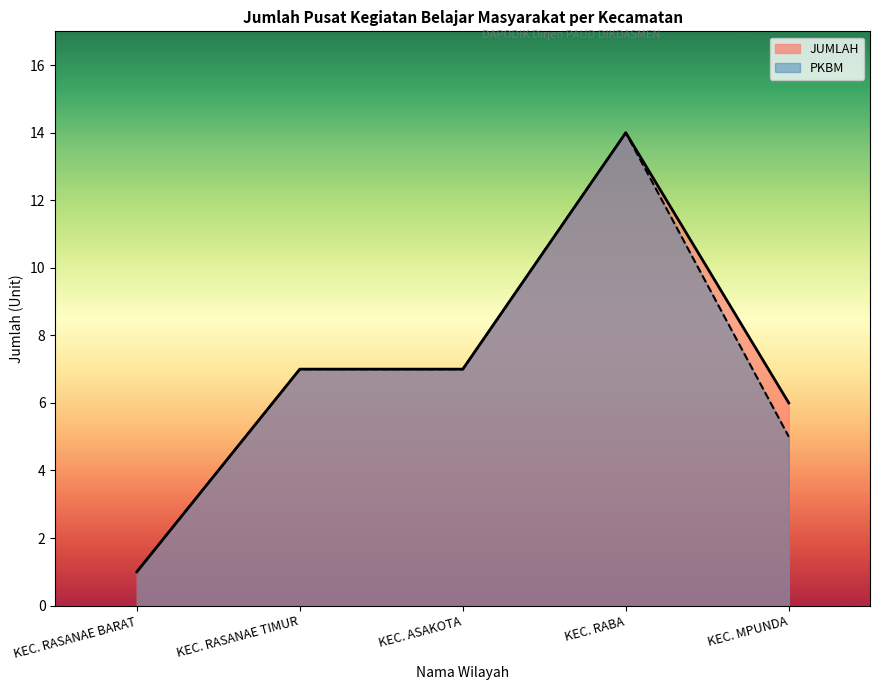

At which category does the chart reach its minimum across all series?

KEC. RASANAE BARAT